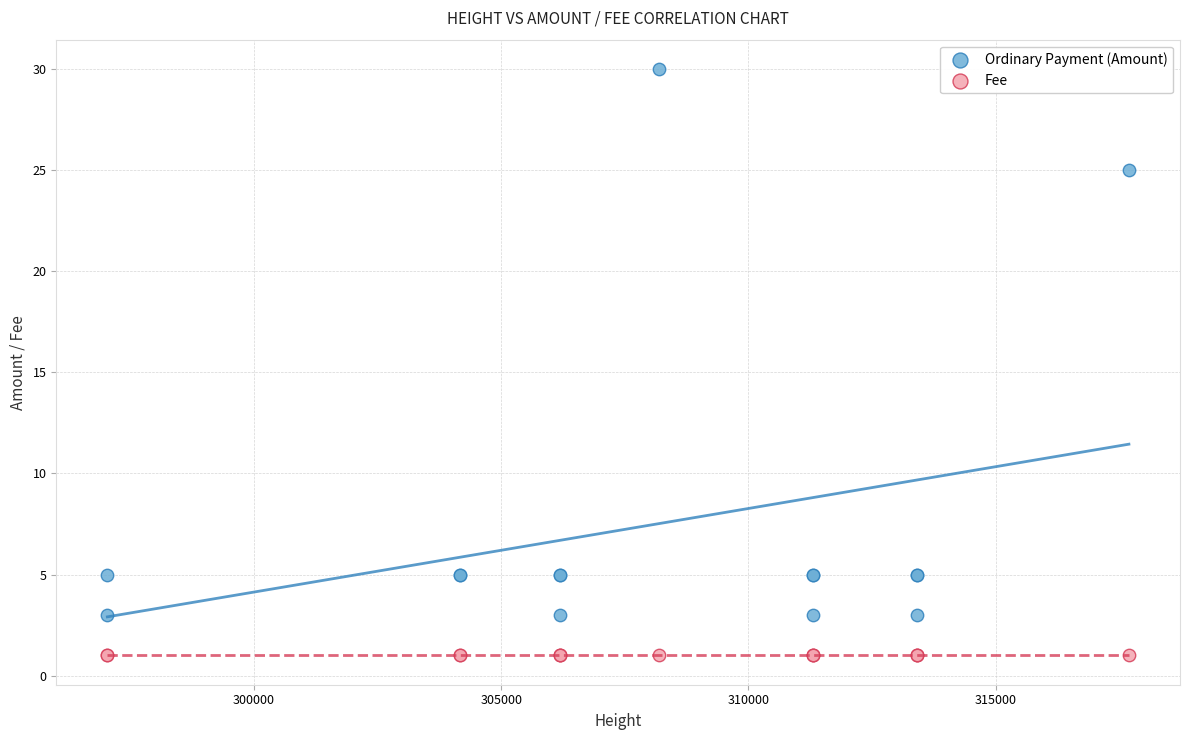

Which series reaches the maximum Y coordinate?

Ordinary Payment (Amount)